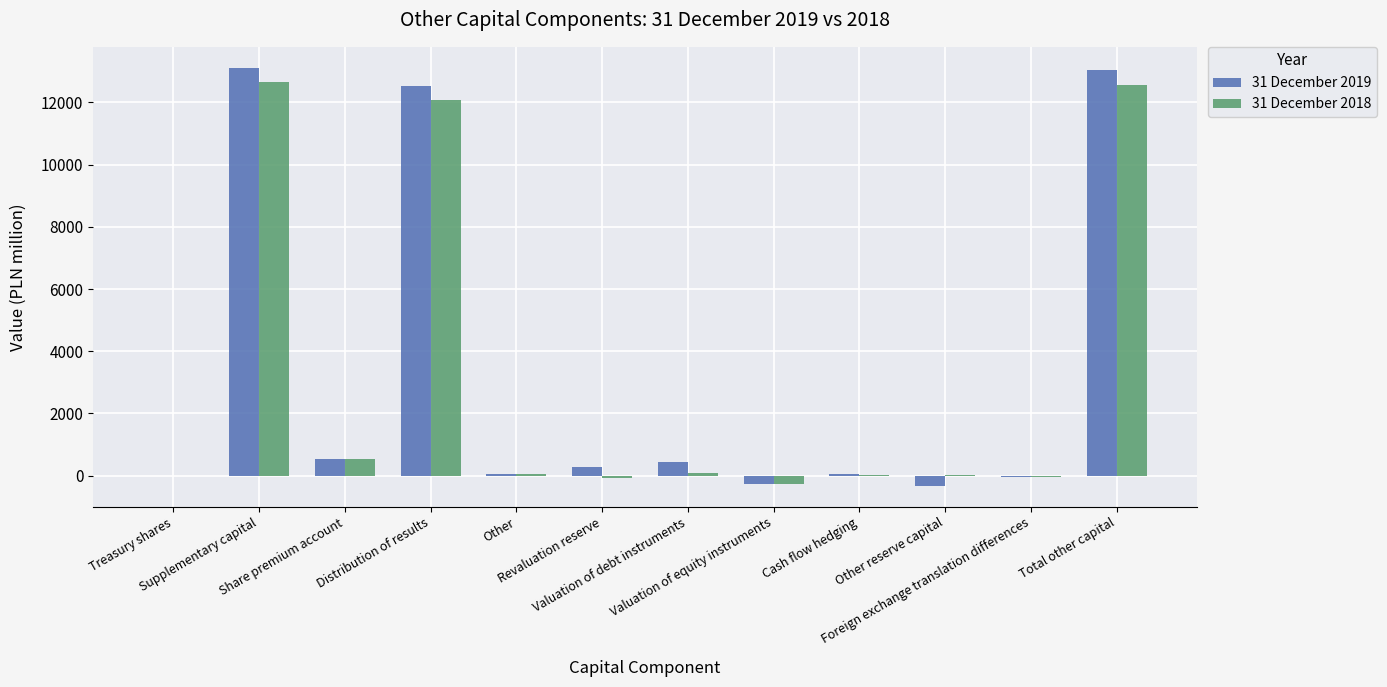

What is the greatest value displayed?

13113